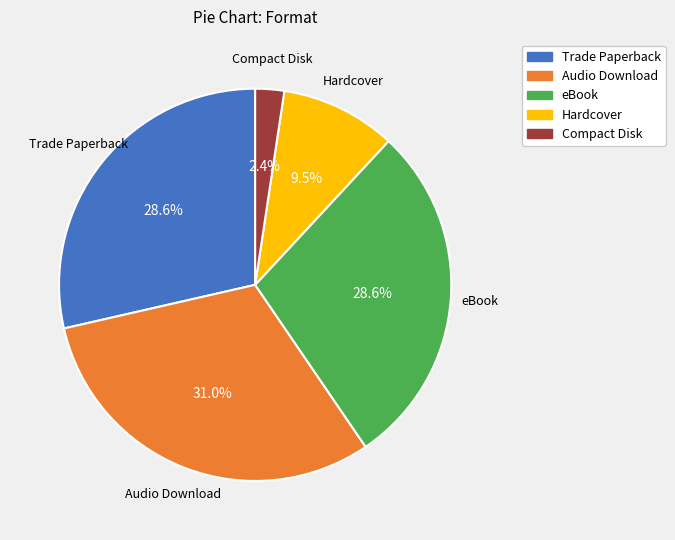

Is there any slice that represents more than half of the pie?

No